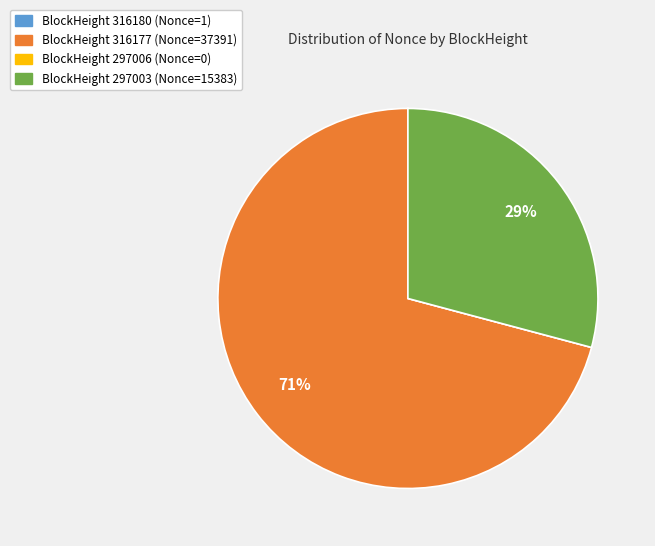

To the nearest percent, what is the average slice percentage?

25%